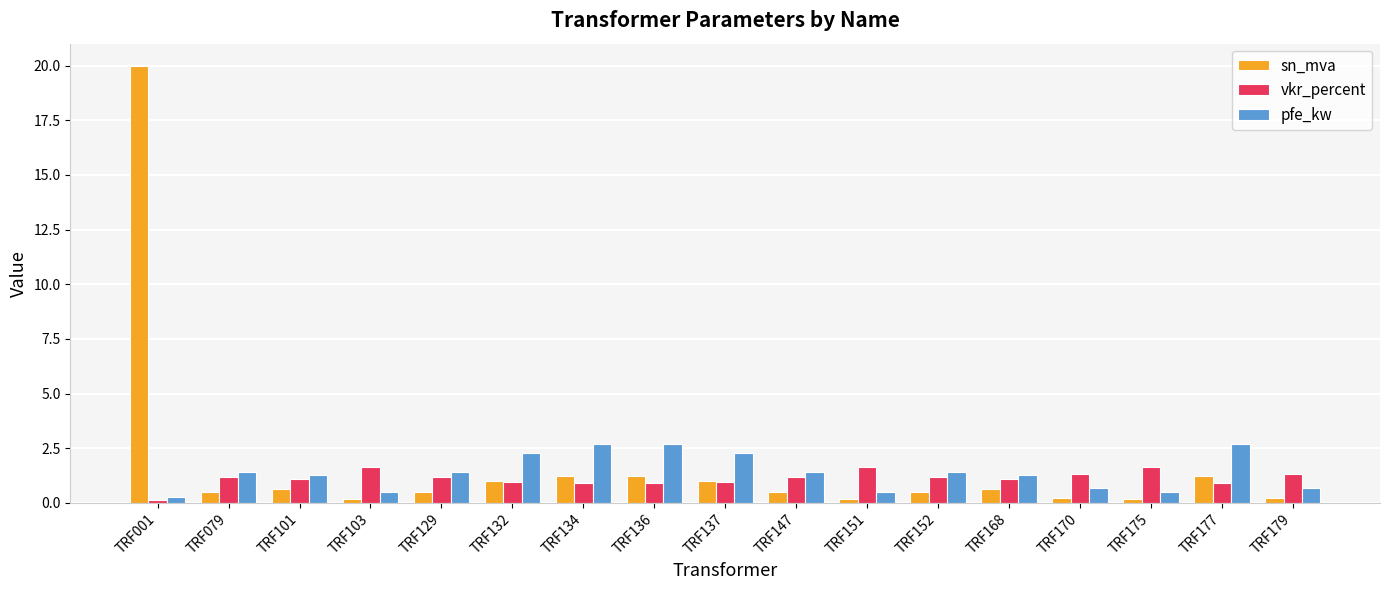

True or false: pfe_kw has a value of 0.5 at TRF151.

True